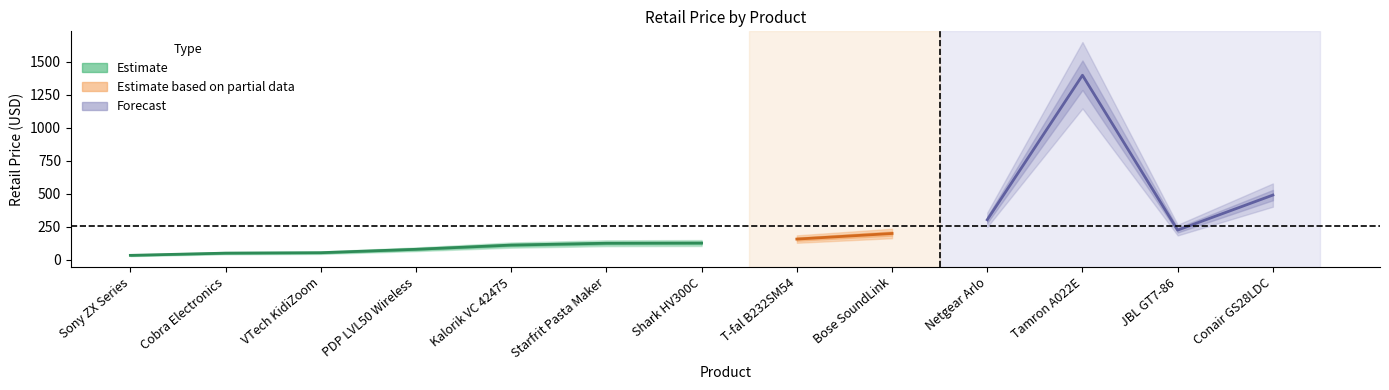

What is the value of the RetailPrice point at the 13th from the left?

490.2